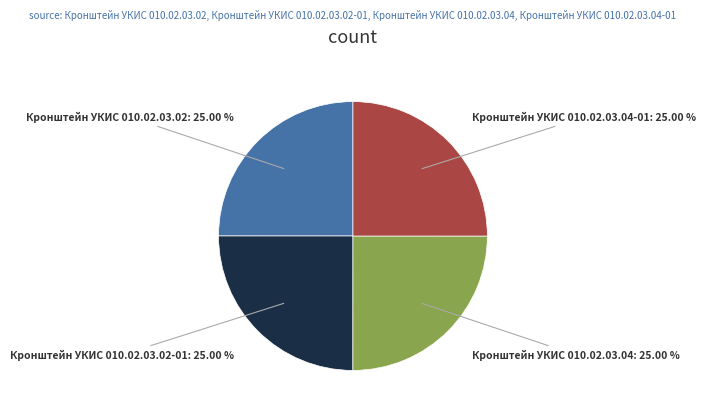

Approximately how many times larger is the value at Кронштейн УКИС 010.02.03.02-01 compared to Кронштейн УКИС 010.02.03.04-01?

1.0